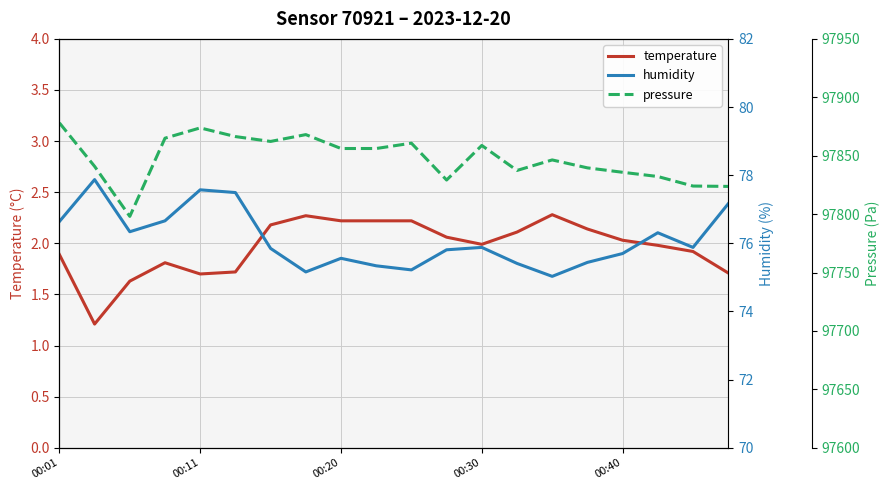

The value of temperature at 00:30 is 1.3. True or false?

False